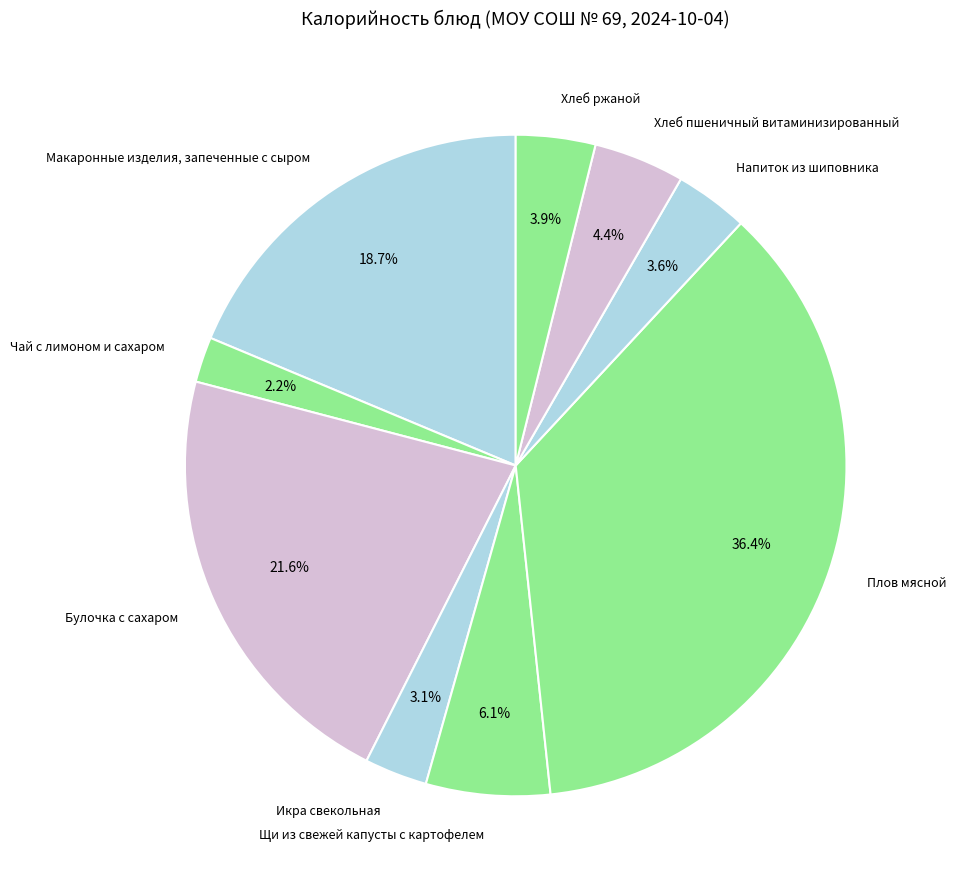

Which slice is the smallest?

Чай с лимоном и сахаром